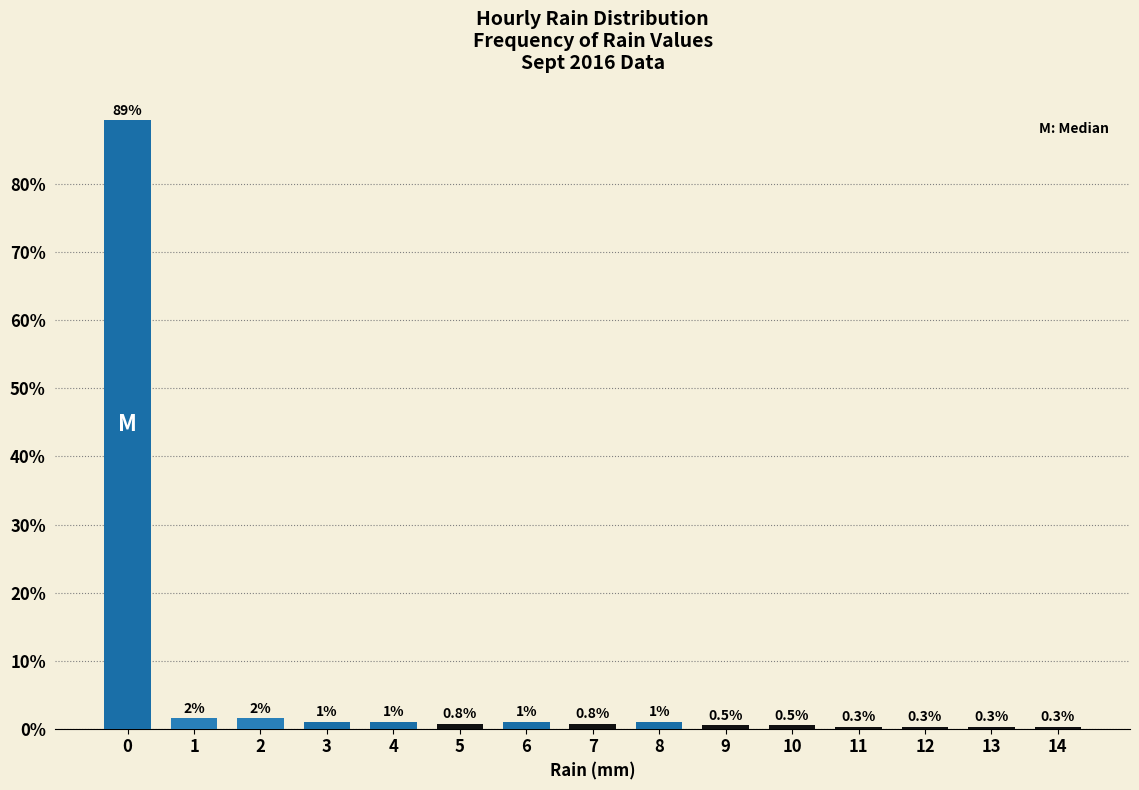

What value does the data have at 11?

0.3